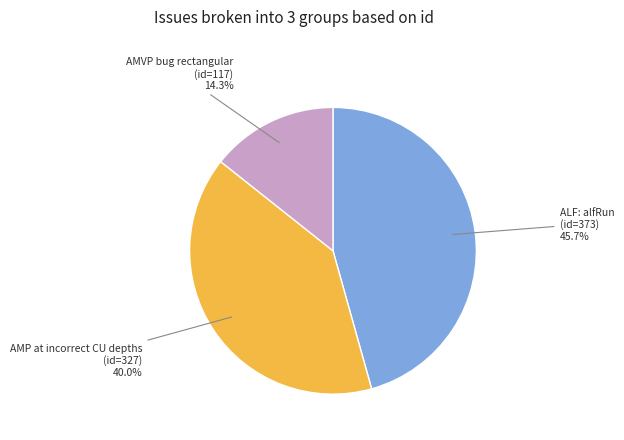

Does any single category account for the majority?

No